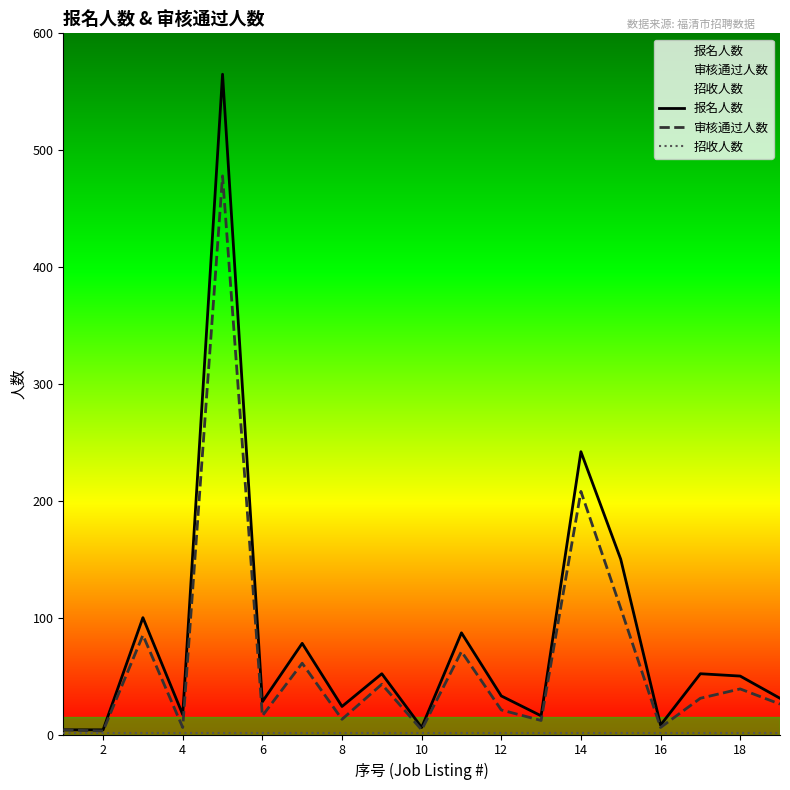

What are all the series names shown in the legend?

报名人数, 审核通过人数, 招收人数